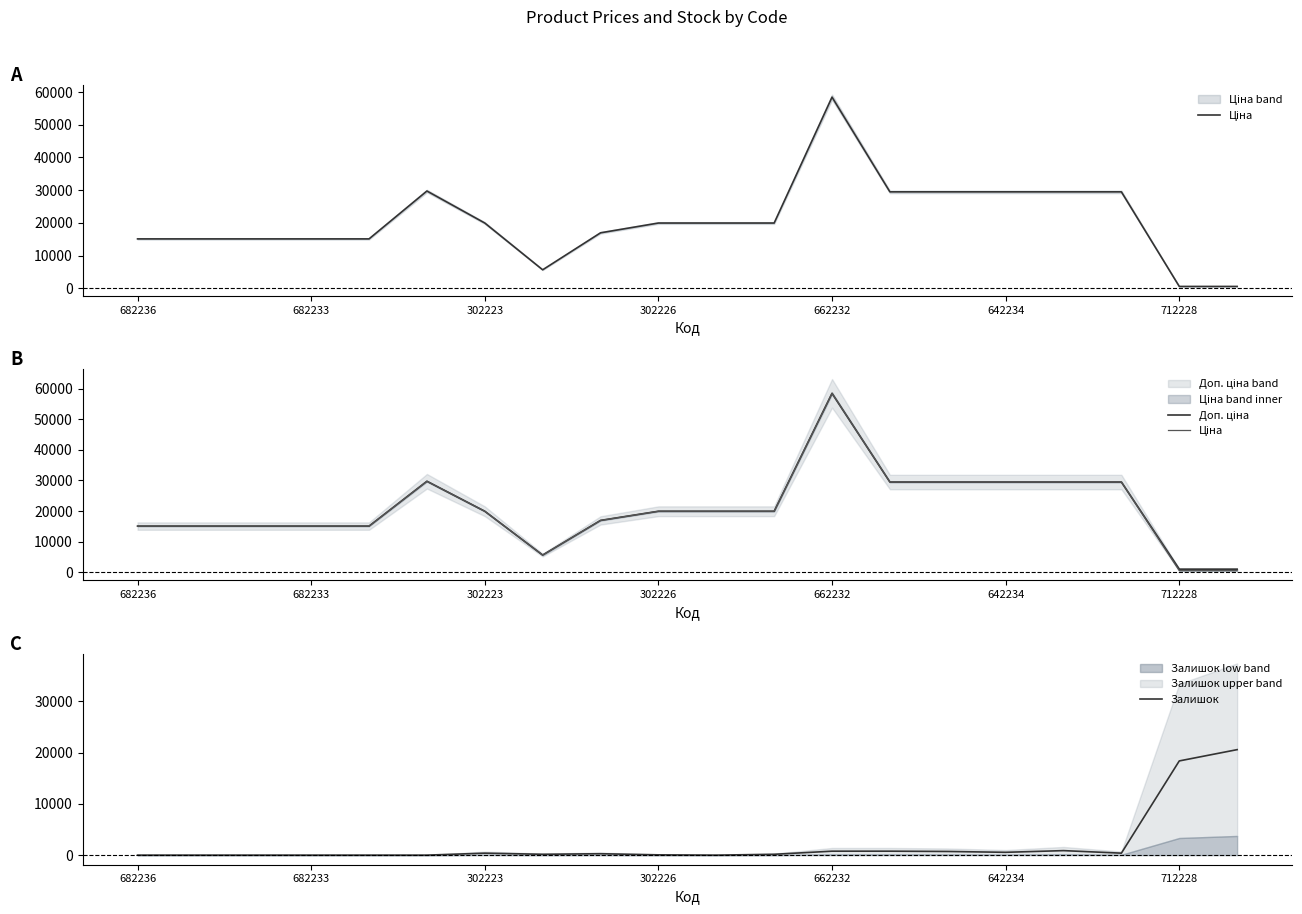

Where is Залишок nearest to the value 10285?

712228